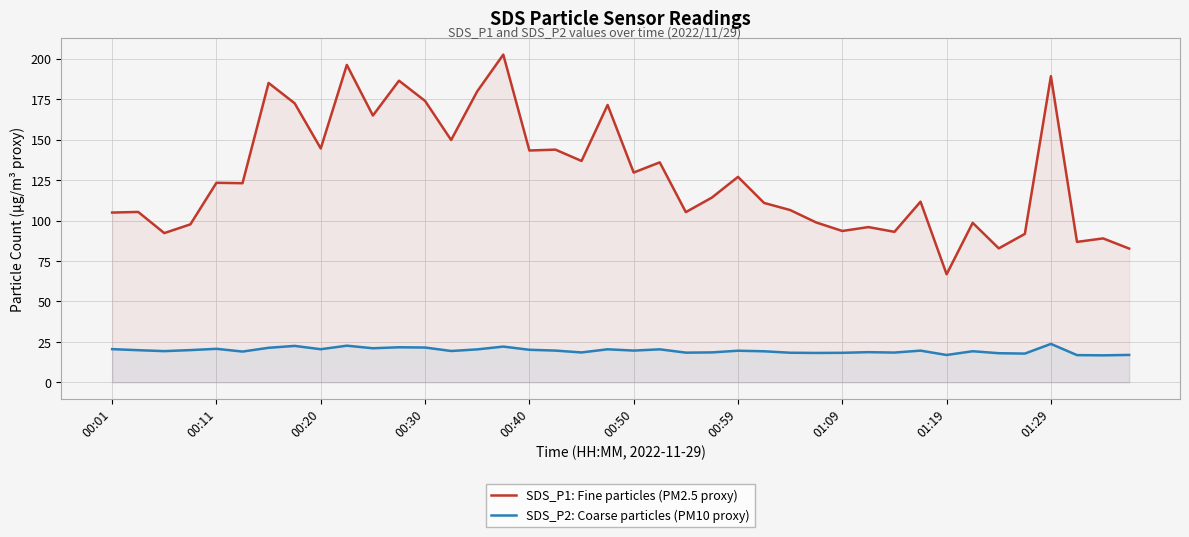

How many data points in SDS_P1: Fine particles (PM2.5 proxy) are less than 123?

20